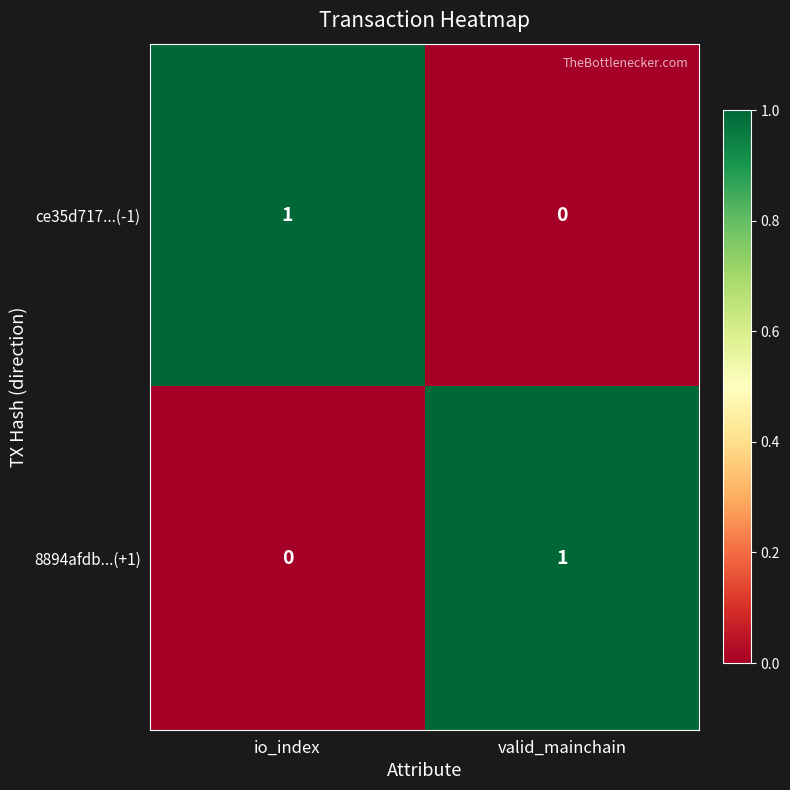

Is the value of ce35d717...(-1) at valid_mainchain greater than the value of 8894afdb...(+1) at valid_mainchain?

No